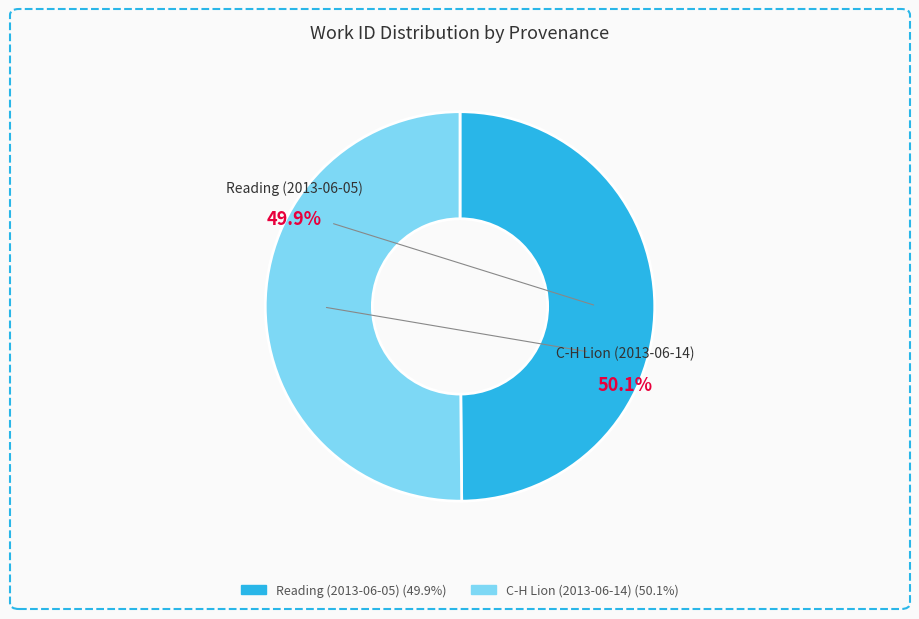

Does C-H Lion (2013-06-14) represent more than half of the total?

Yes